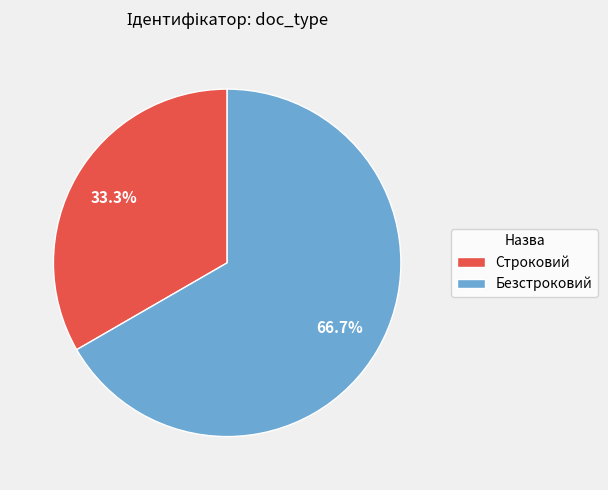

Between Безстроковий and Строковий, which is larger?

Безстроковий